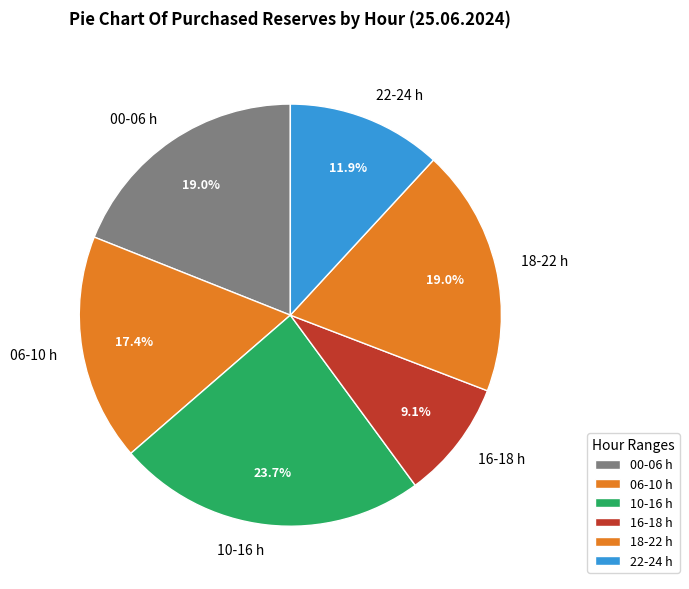

Is there any slice that represents more than half of the pie?

No